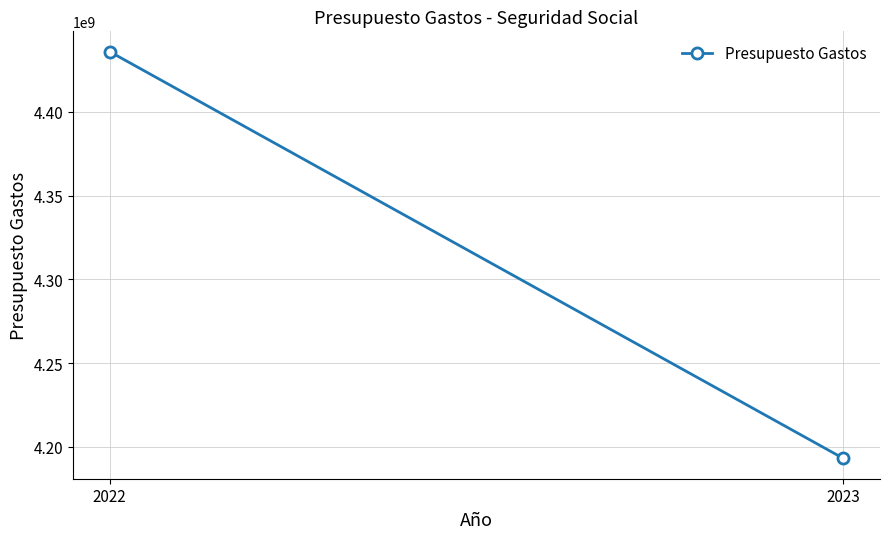

What is the maximum value shown in the chart?

4435927440